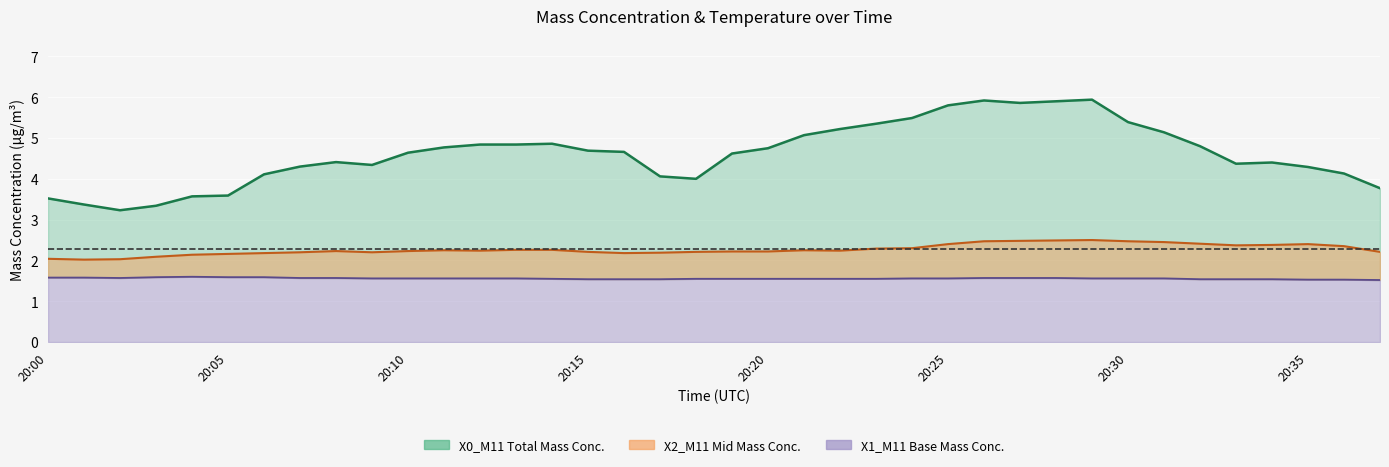

How many lines are shown in the chart?

3